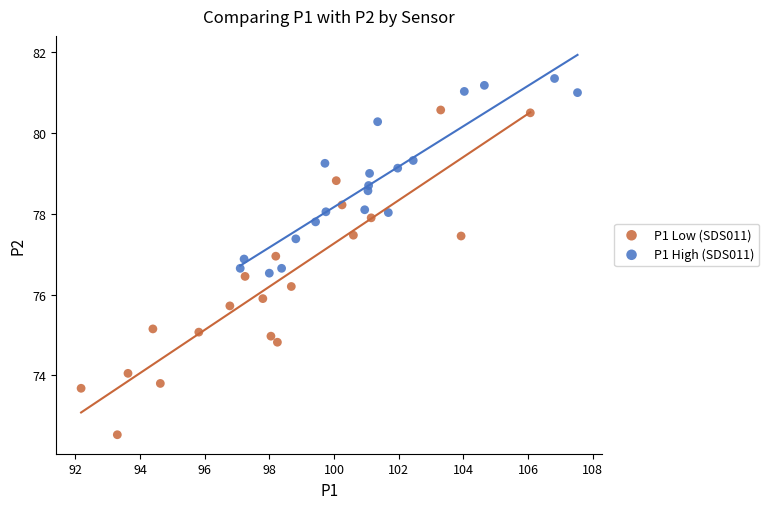

Which series has the widest spread of Y values?

P1 Low (SDS011)